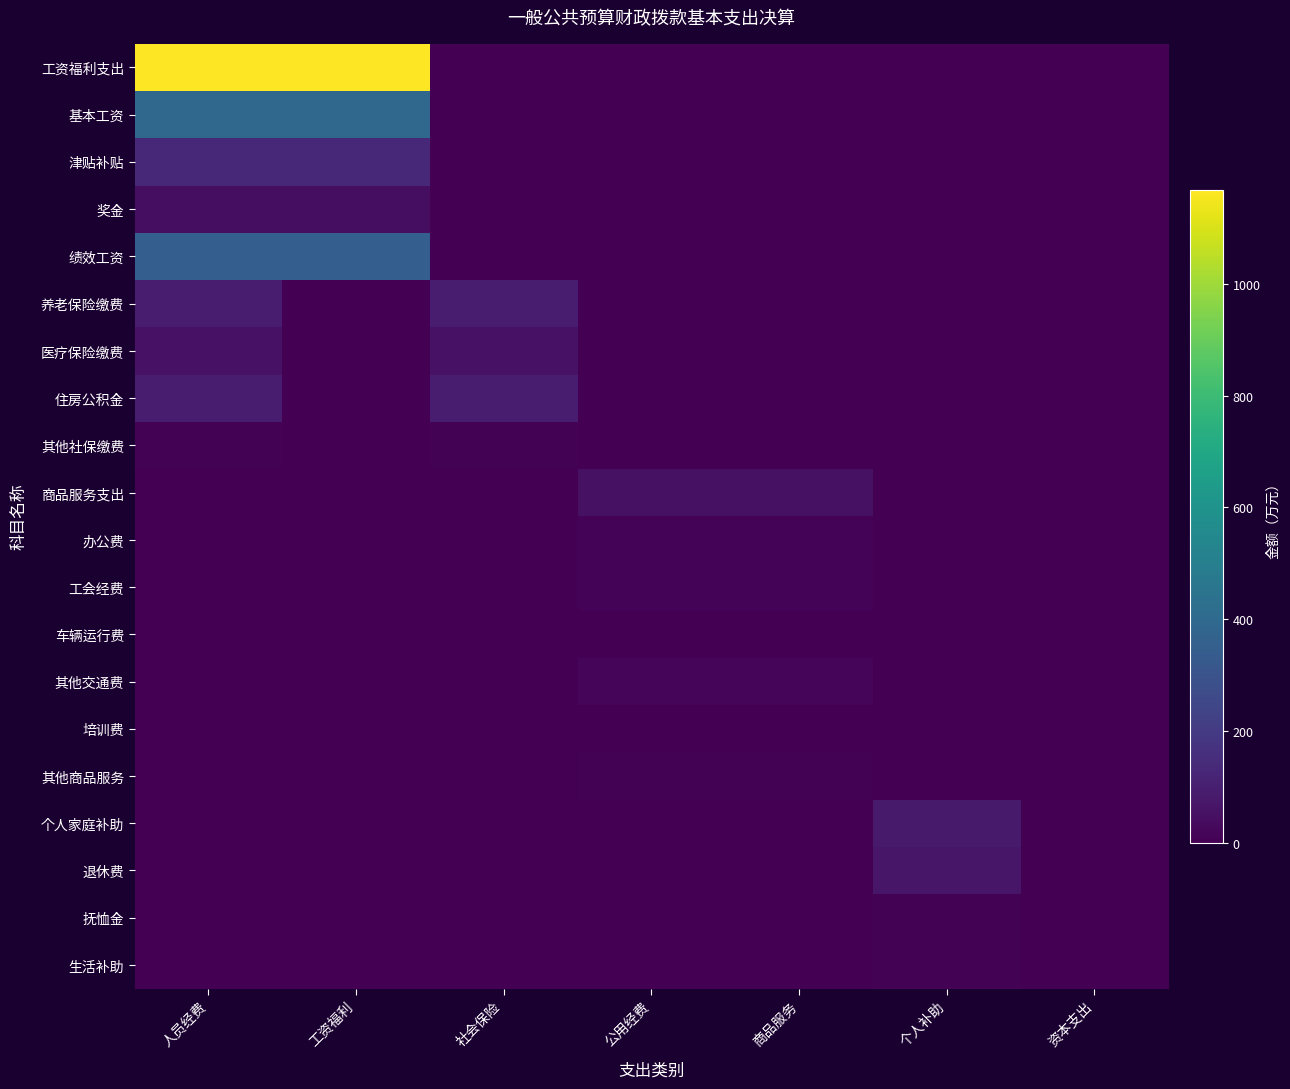

Count the number of data series in this chart.

20